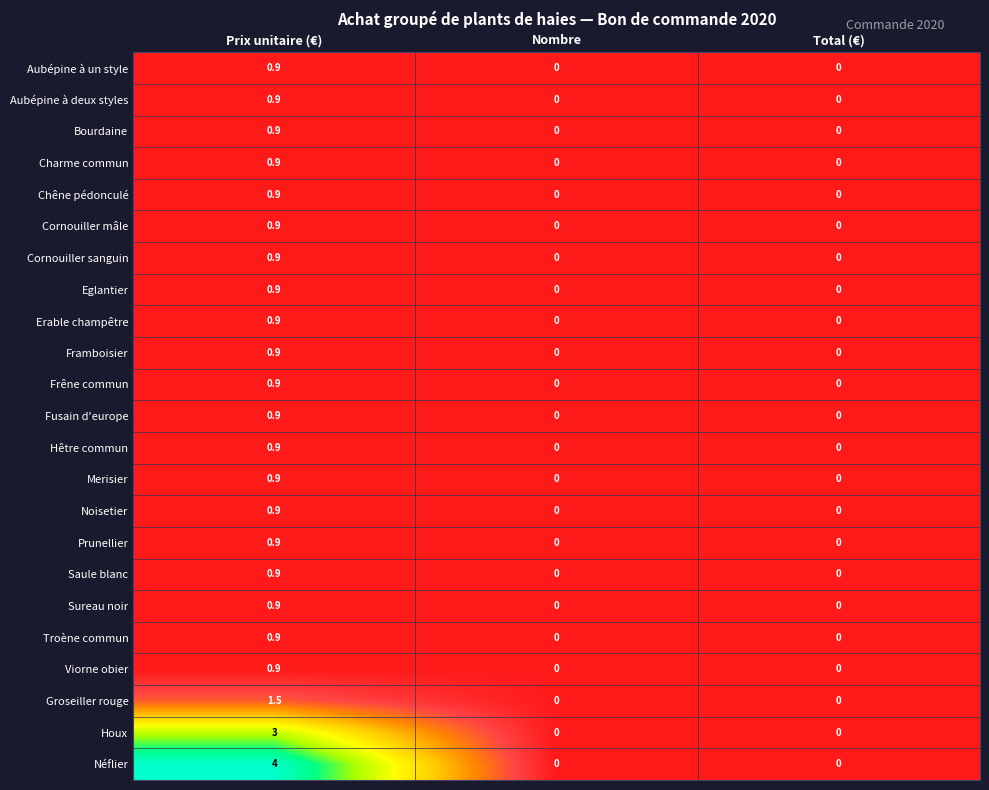

Count the number of categories in the chart.

3